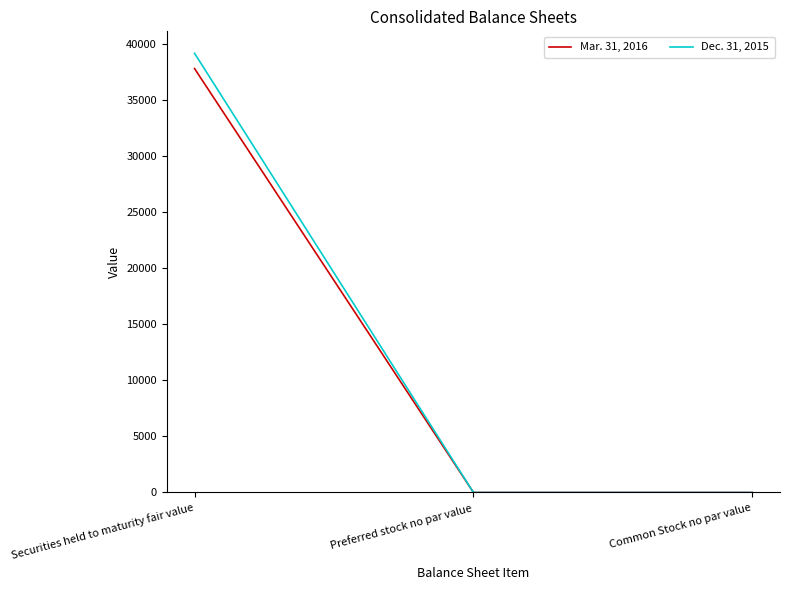

Does the chart display data point markers on the line(s)?

No